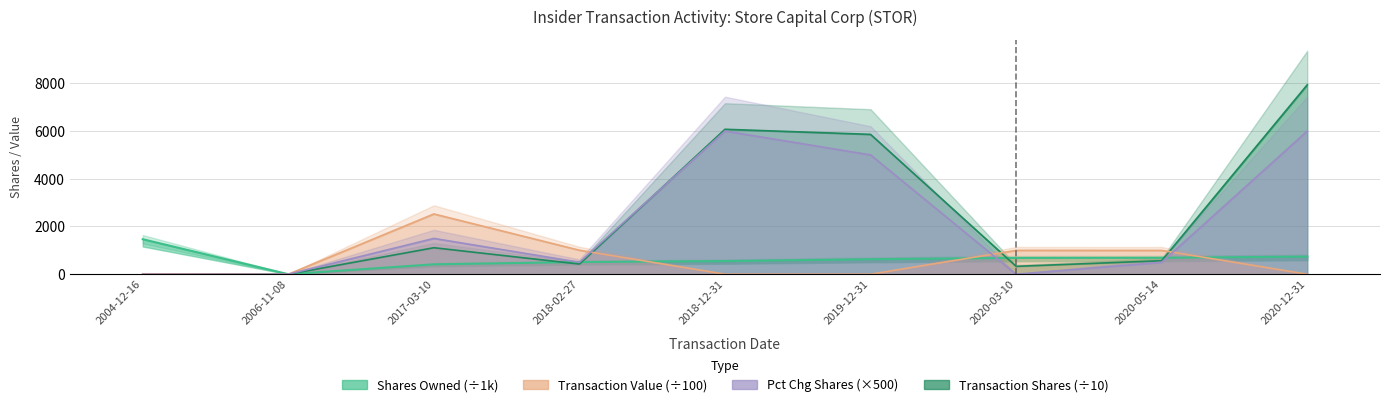

Count the number of data series in this chart.

4